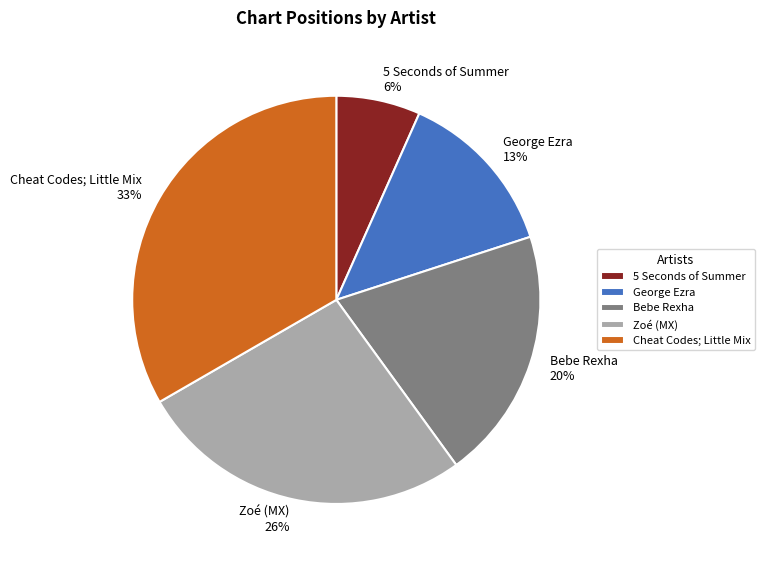

Does Zoé (MX) represent more than half of the total?

No